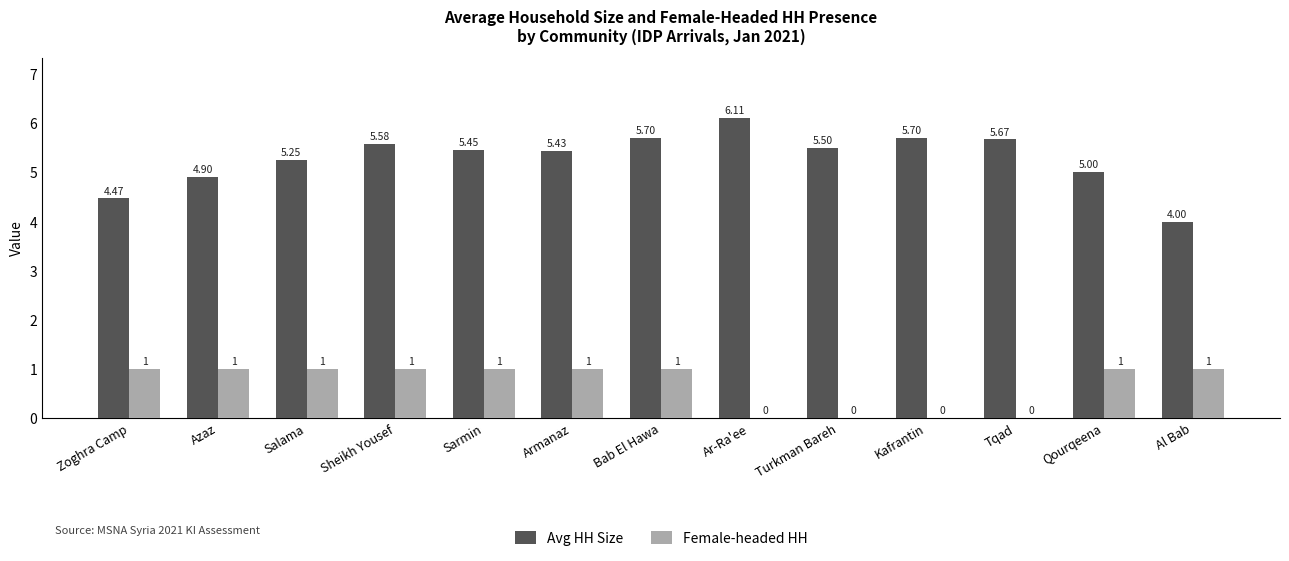

Between Sarmin and Bab El Hawa, which series saw the biggest shift?

Avg HH Size